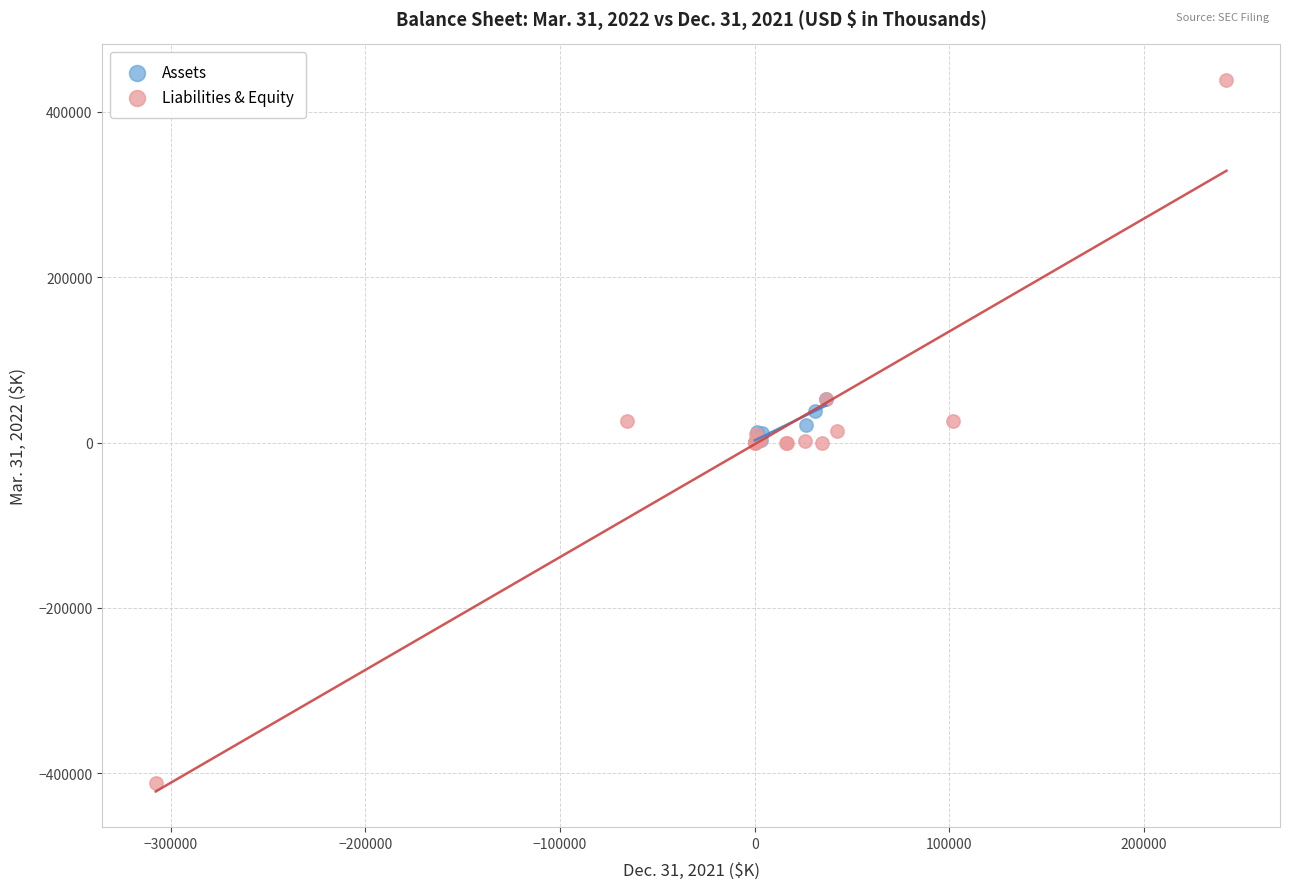

Which series contains the highest Y value?

Liabilities & Equity